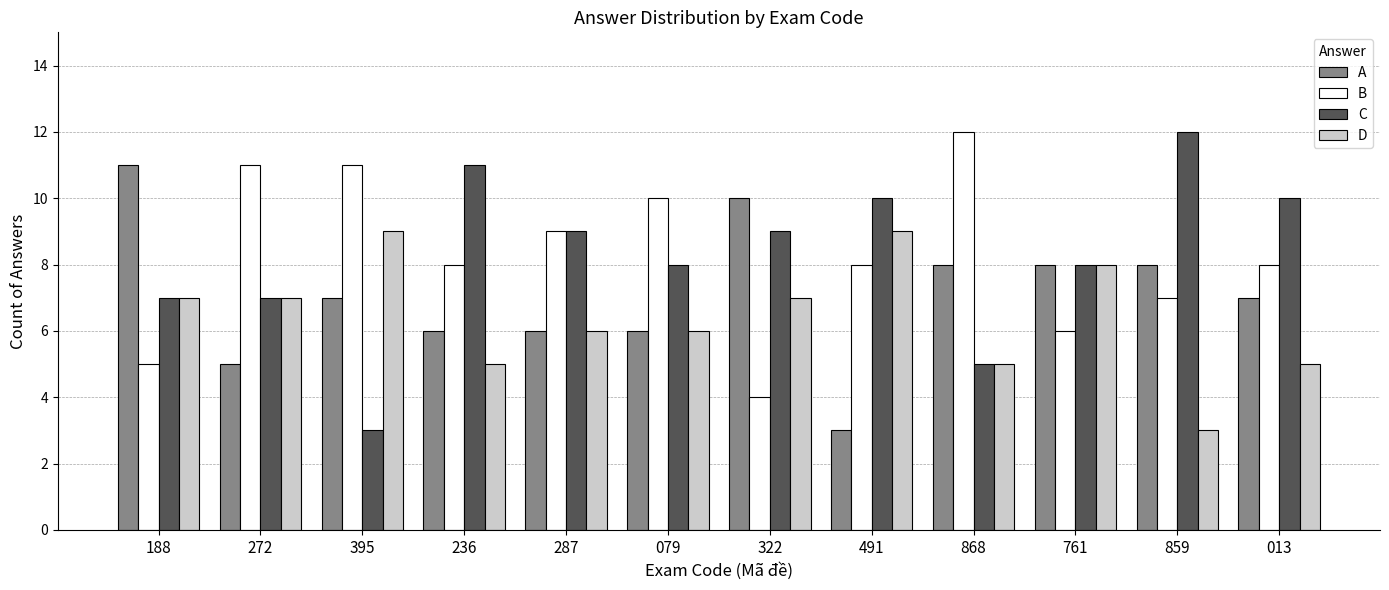

What is the total value across all series at 491?

30